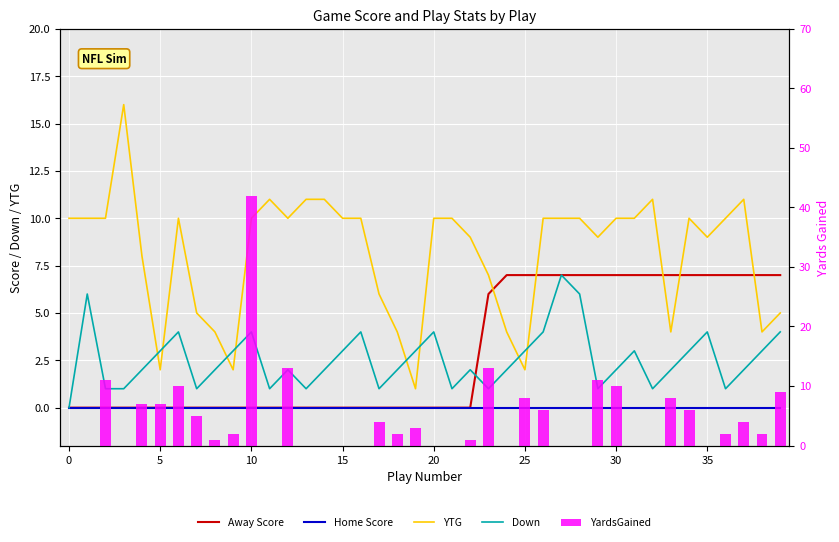

How many positive values does the Down series have?

39